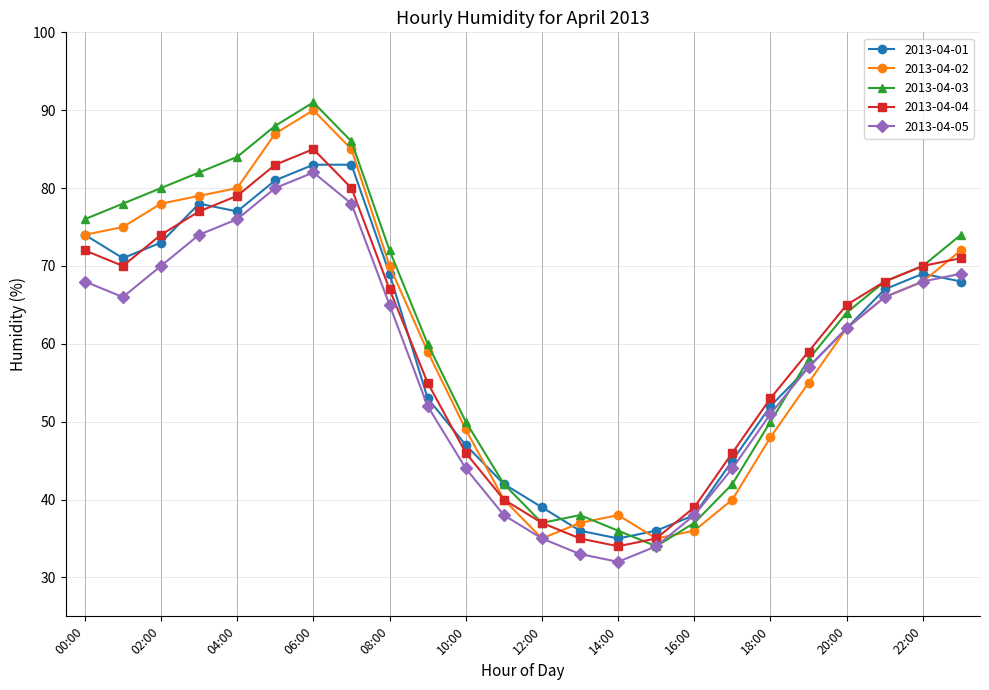

True or false: 2013-04-03 has more than 0 interior local peaks.

True